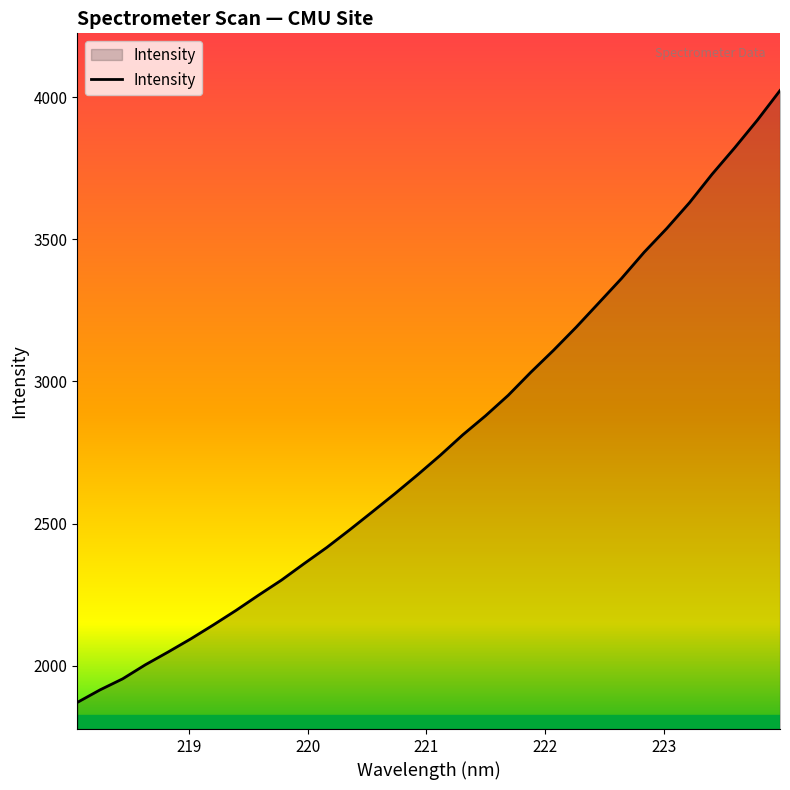

What is the minimum value shown in the chart?

1871.3